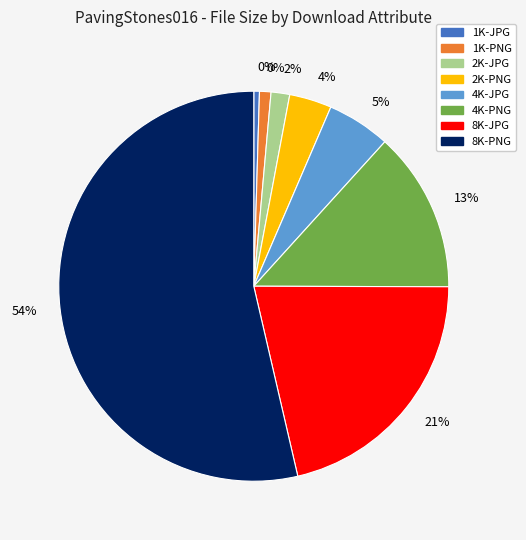

Rank the categories by value from lowest to highest.

1K-JPG, 1K-PNG, 2K-JPG, 2K-PNG, 4K-JPG, 4K-PNG, 8K-JPG, 8K-PNG